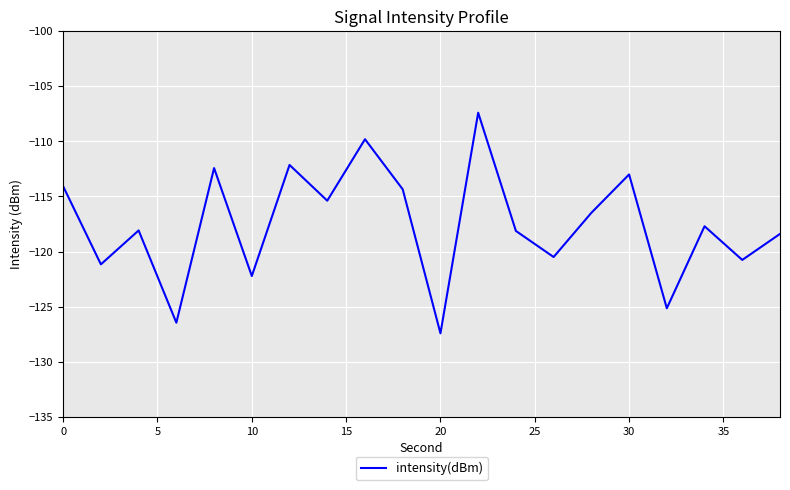

What is the greatest value displayed?

-107.4